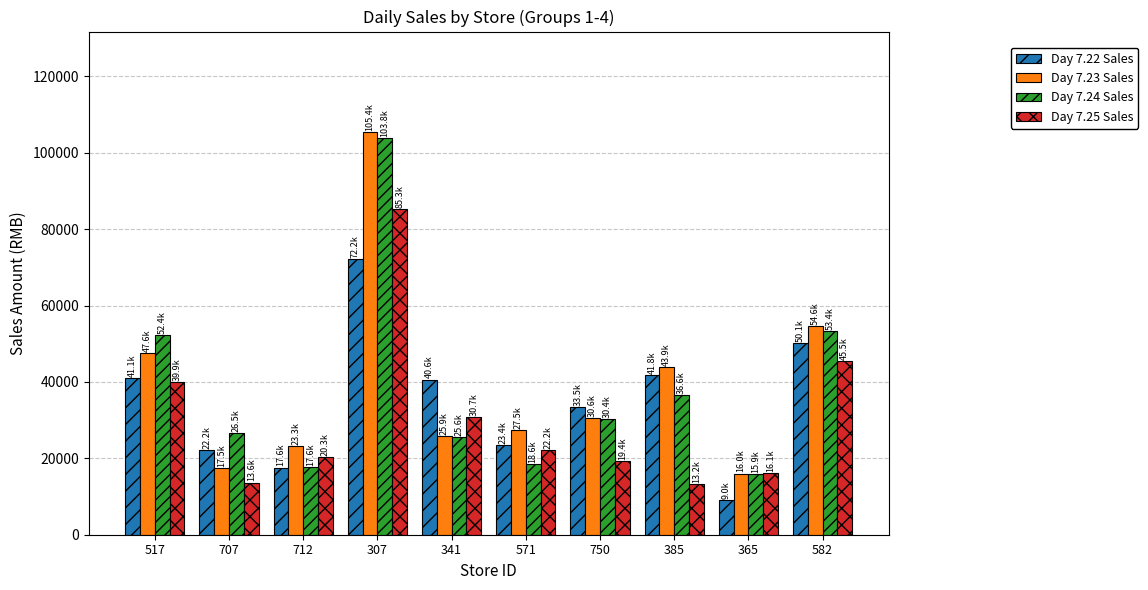

What is the spread (max minus min) of values at 385?

30712.9